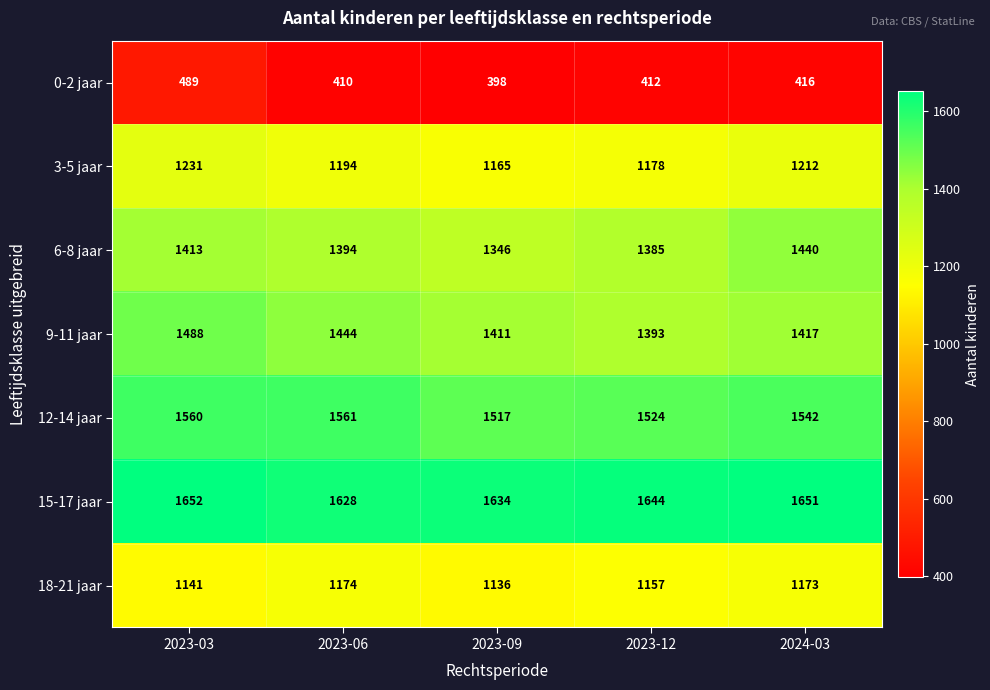

What is the difference between the highest and lowest values at 2024-03?

1235